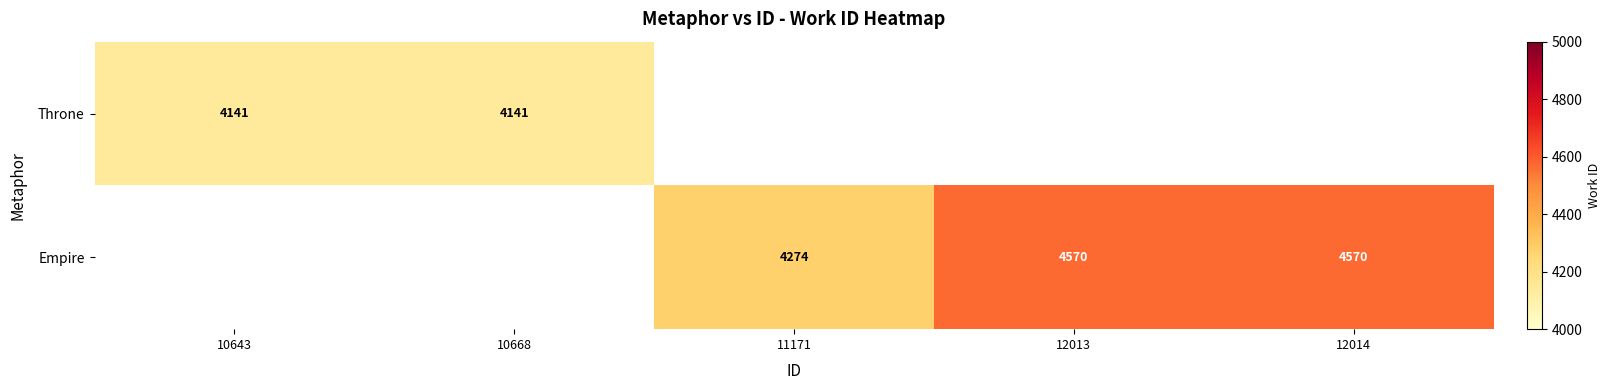

What is the difference between the Empire values at 12013 and 11171?

296